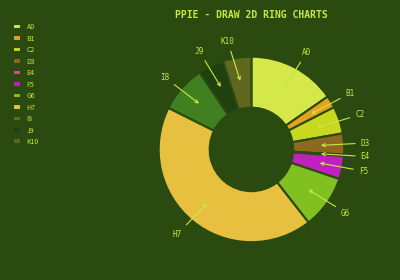

Which category has the biggest portion of the pie?

H7